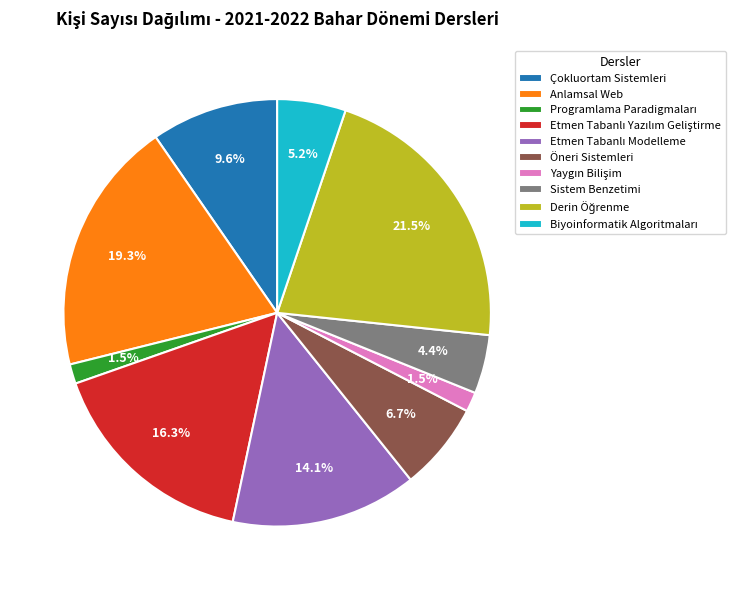

How many segments does this pie chart have?

10